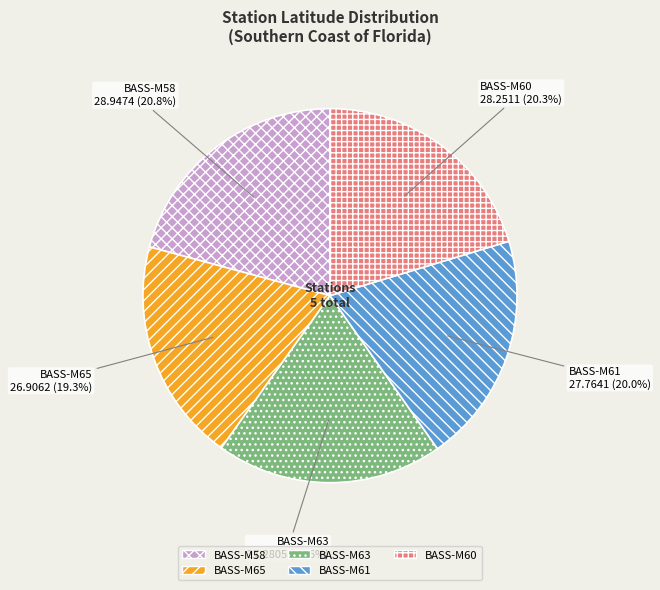

What percentage do BASS-M61 and BASS-M63 together represent?

39.6%